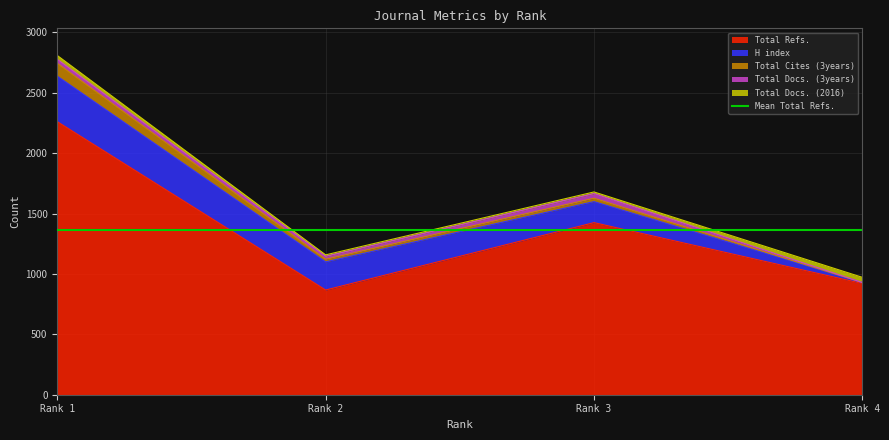

Rank the categories by Total Refs. value from lowest to highest.

Rank 2, Rank 4, Rank 3, Rank 1